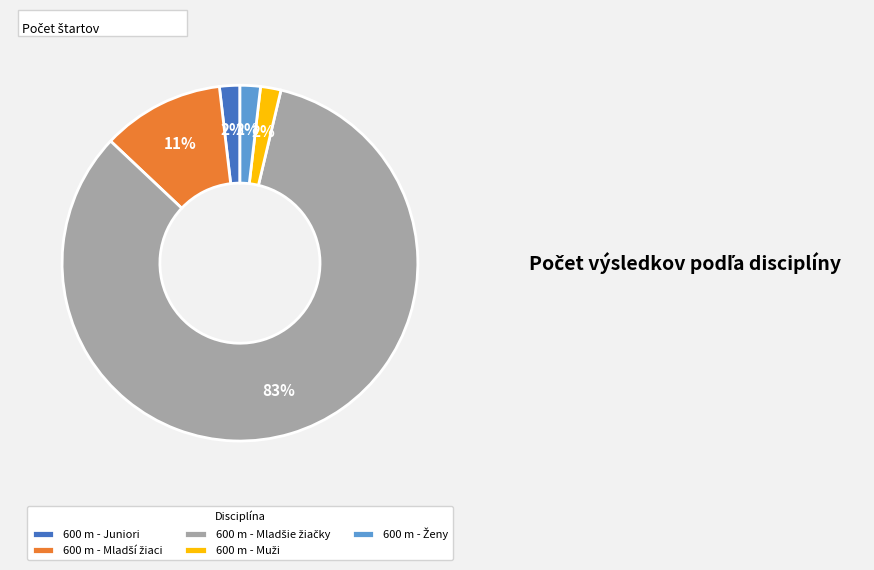

Is there any slice that represents more than half of the pie?

Yes